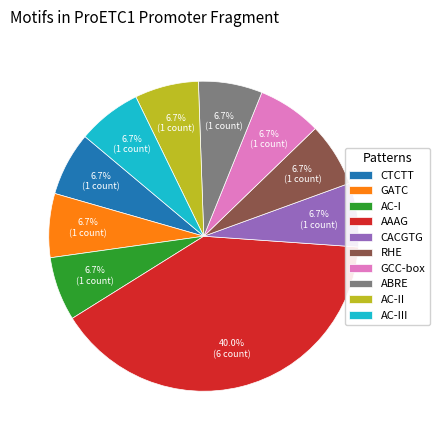

Count the number of slices in the pie.

10